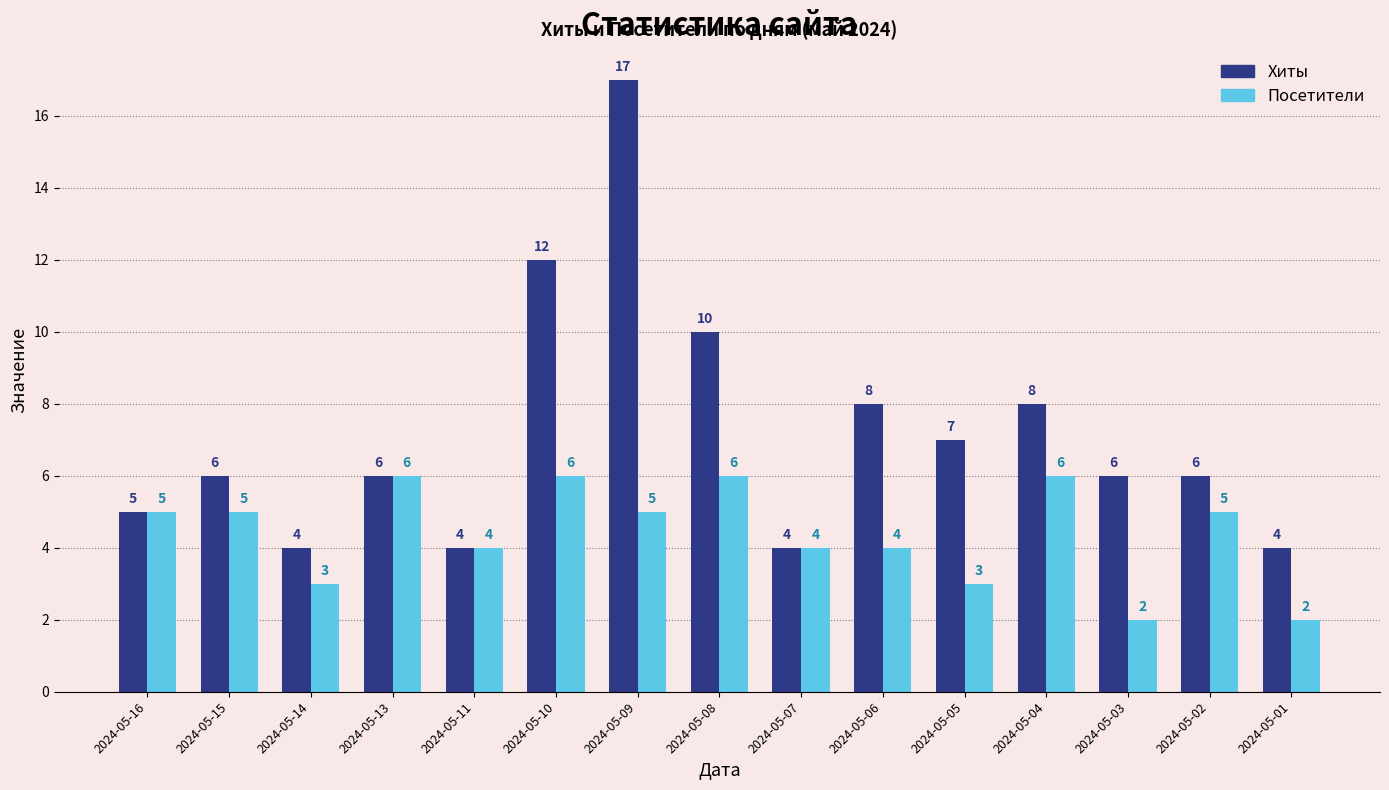

Which series has the largest total across all categories?

Хиты